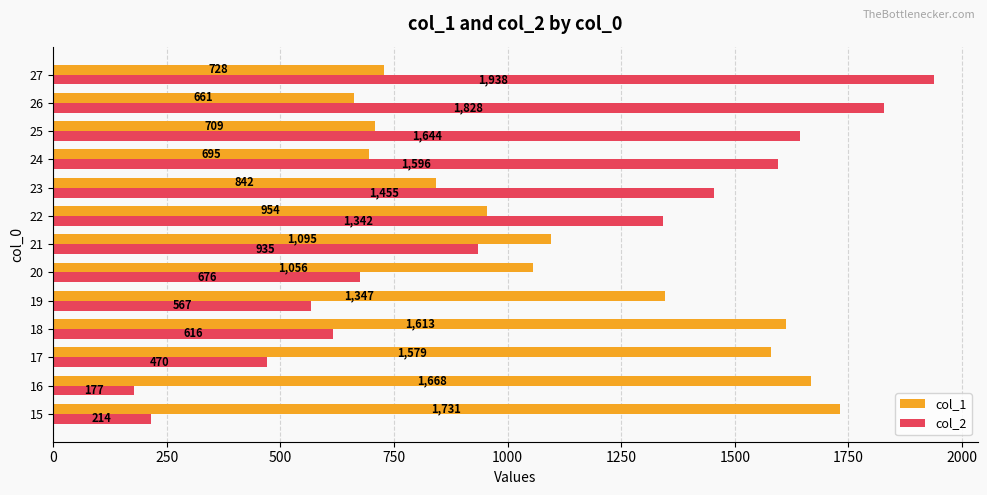

At which category is the sum across all series the highest?

27